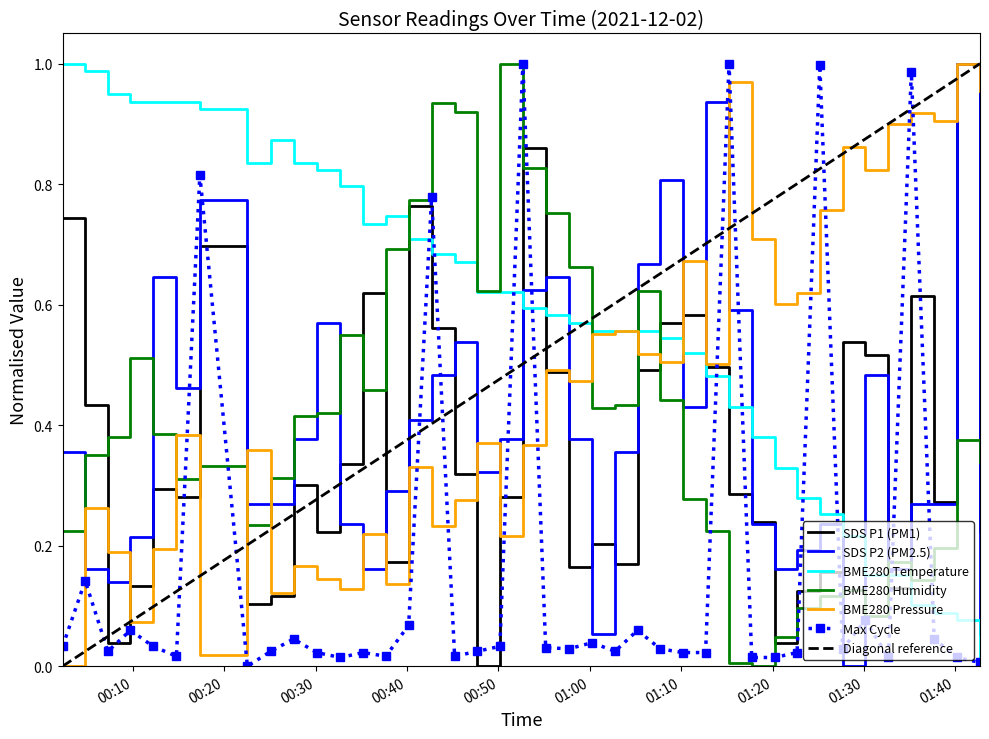

Which series has the widest spread of values?

SDS_P1